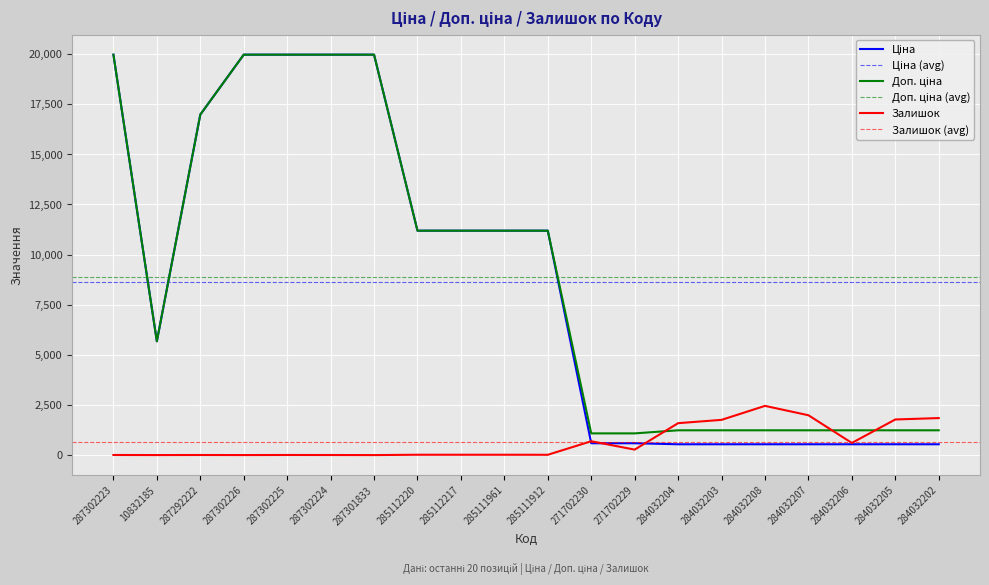

What is the difference between the maximum and second lowest values in the Доп. ціна series?

18882.5